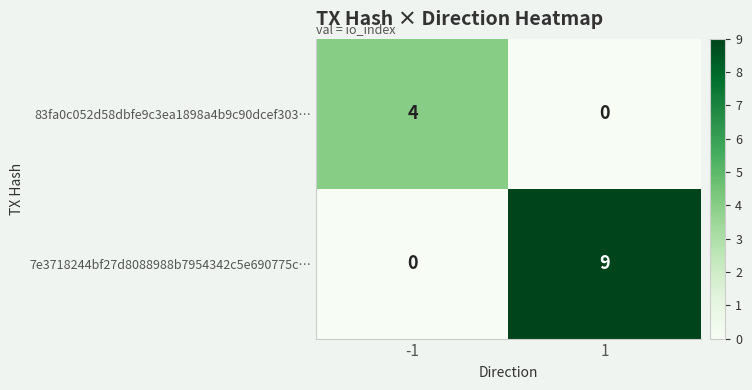

What is the difference between the 7e3718244bf27d8088988b7954342c5e690775c… values at -1 and 1?

9